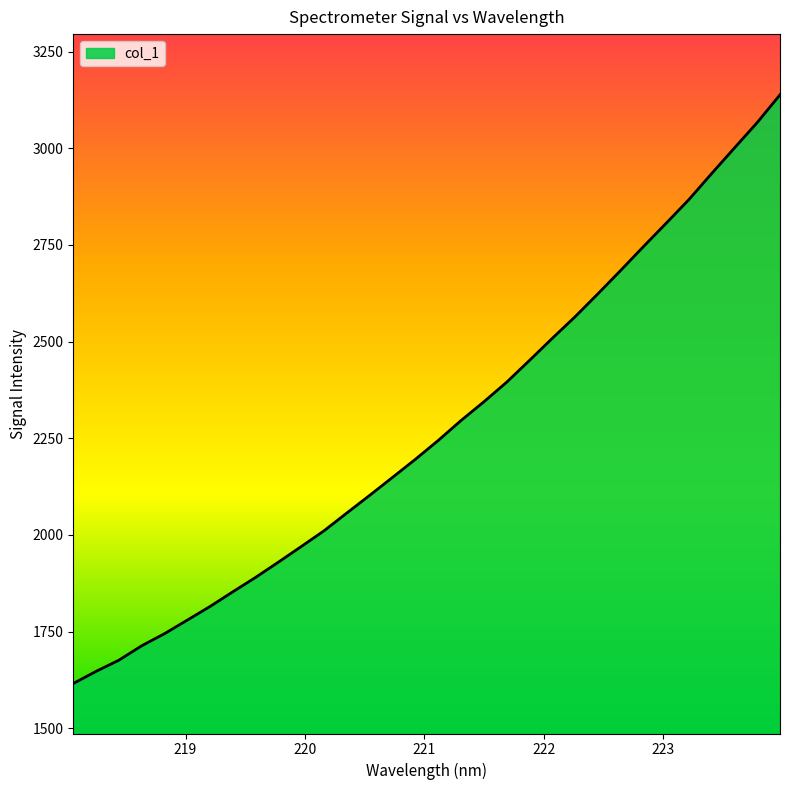

What is the maximum value shown in the chart?

3138.1